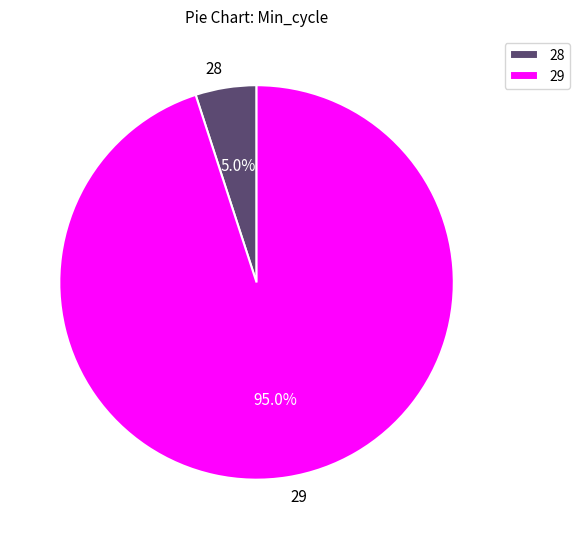

How much of the chart is everything except 29?

5.0%